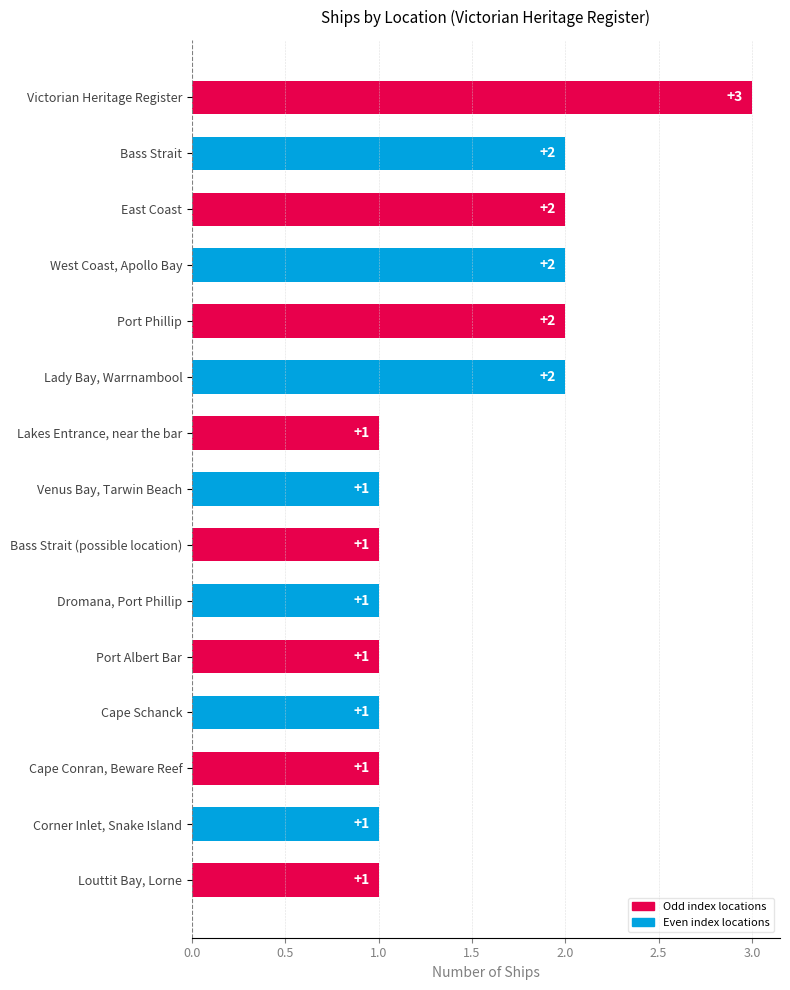

What is the label of the 15th bar from the bottom?

Victorian Heritage Register